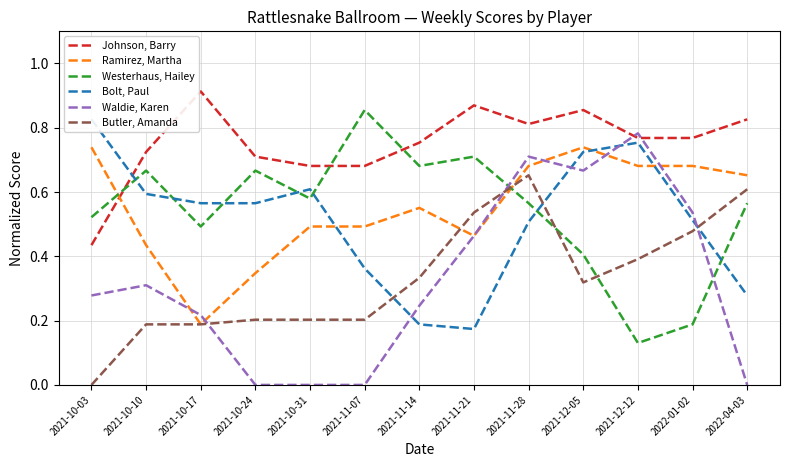

How many times do Butler, Amanda and Bolt, Paul cross each other?

3